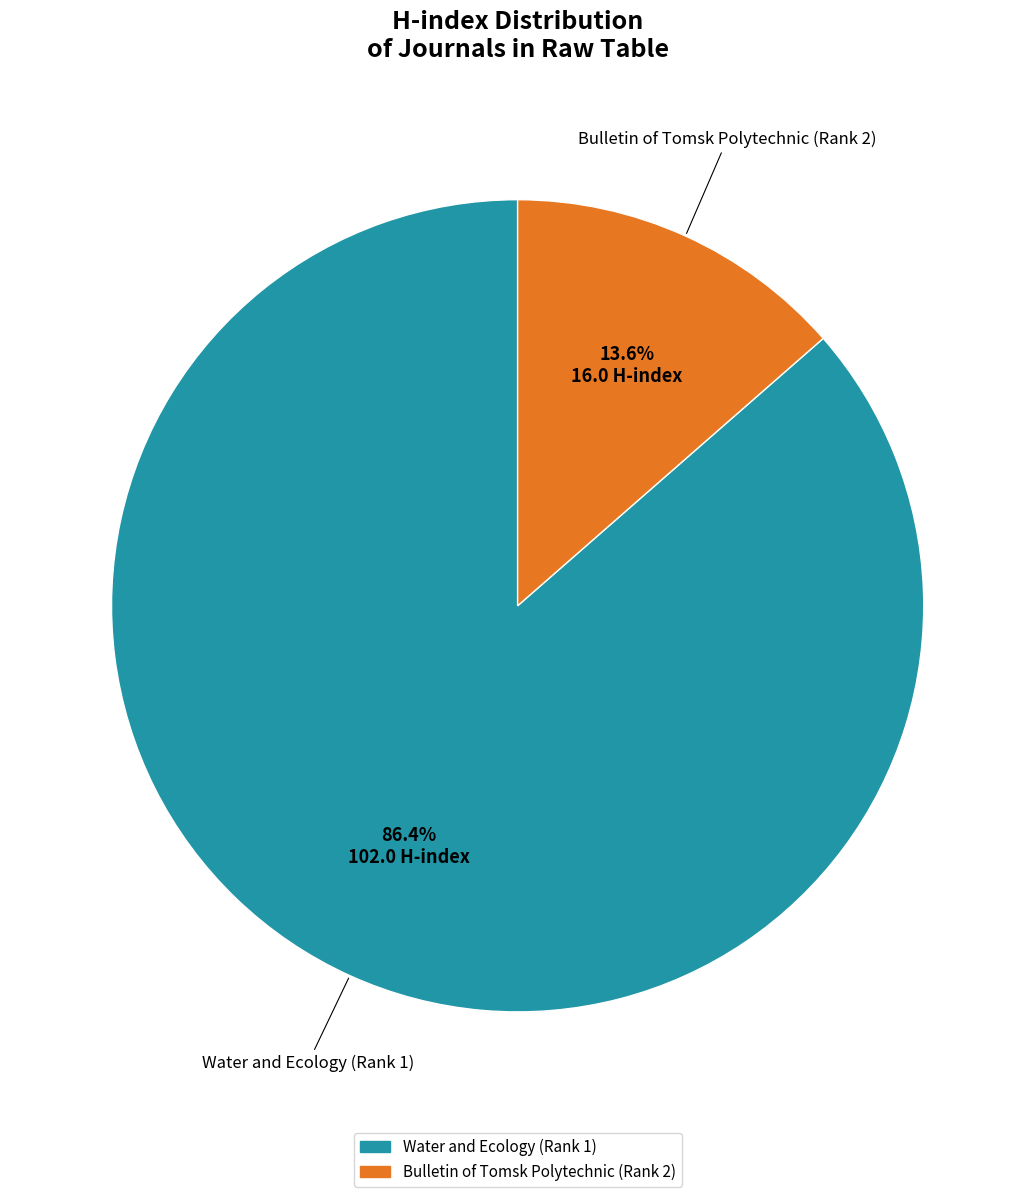

To the nearest percent, what portion does Bulletin of Tomsk Polytechnic (Rank 2) represent?

14%